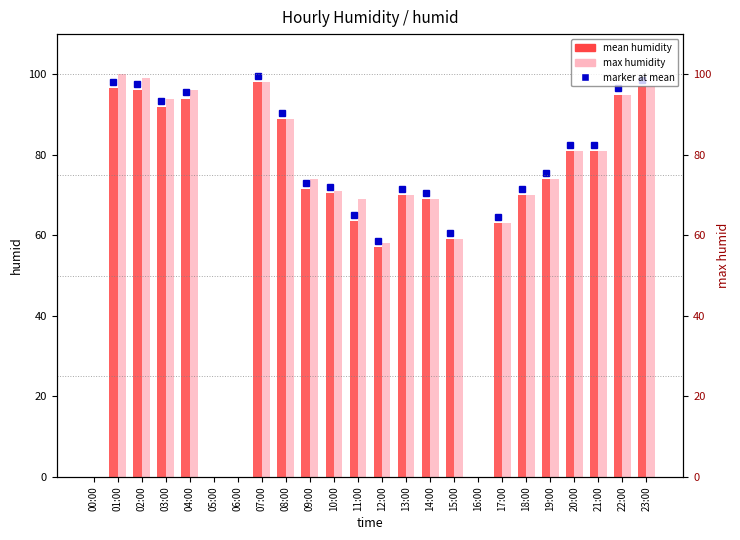

Rank the series by their average value, from lowest to highest.

mean humidity, max humidity